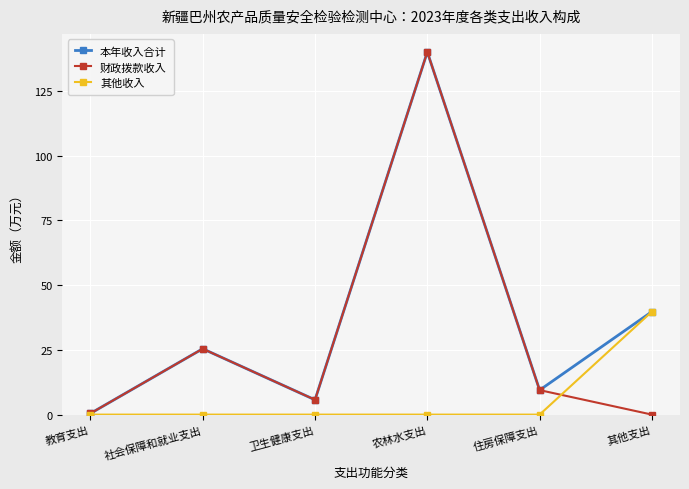

The 其他收入 series shows 24.9 at 农林水支出. True or false?

False